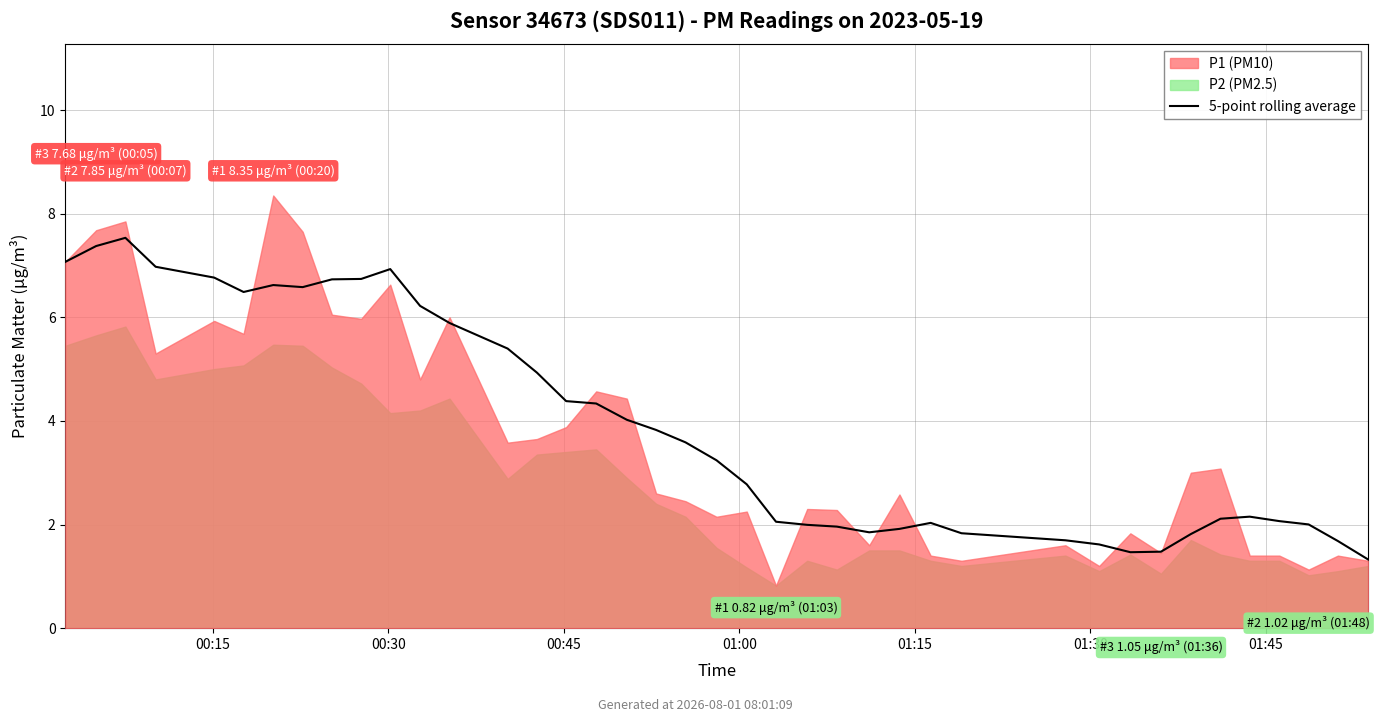

The value at 16 is 6.7. True or false?

False